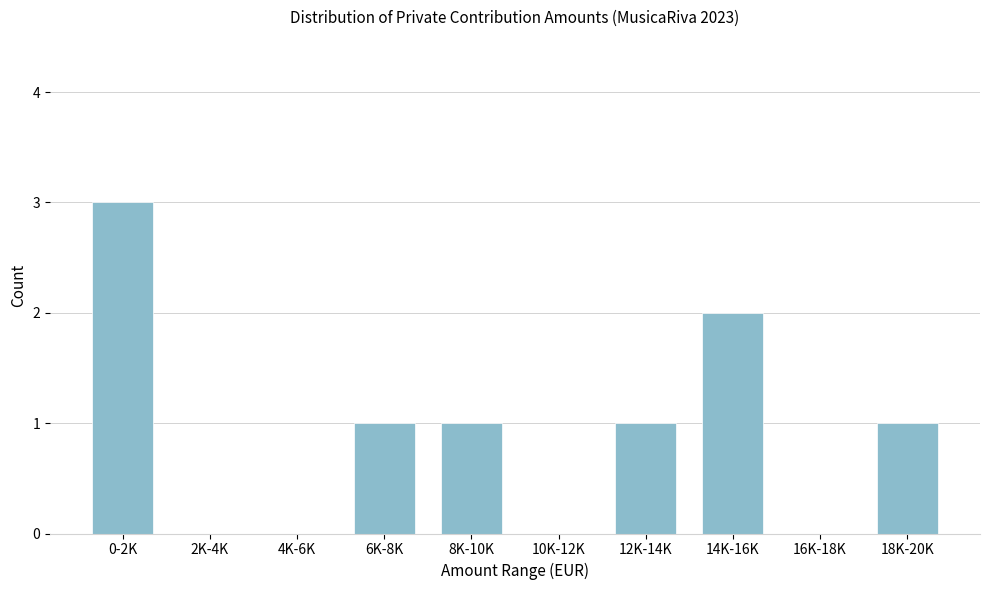

Reading left to right, what are all the values shown in this chart?

0-2K=3	2K-4K=0	4K-6K=0	6K-8K=1	8K-10K=1	10K-12K=0	12K-14K=1	14K-16K=2	16K-18K=0	18K-20K=1